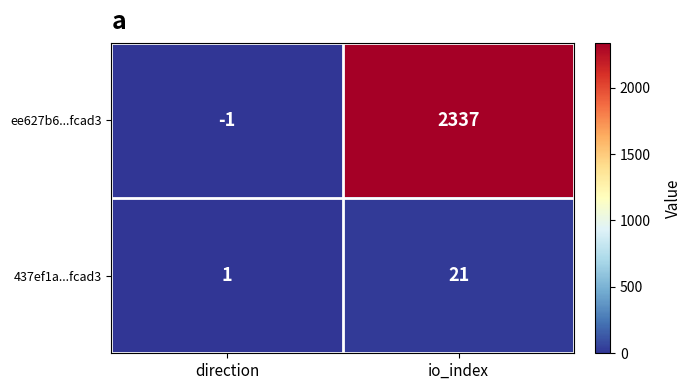

List the series in order of their overall mean, highest first.

ee627b6...fcad3, 437ef1a...fcad3